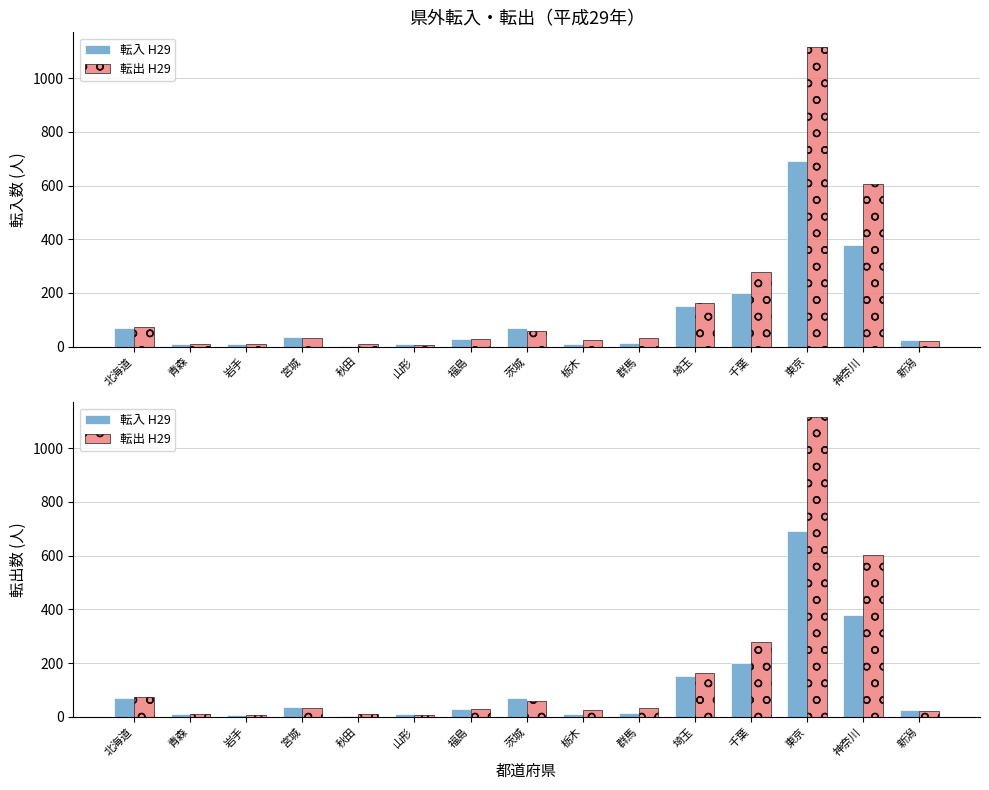

Which category has the highest value in the 転入 H29 series?

東京